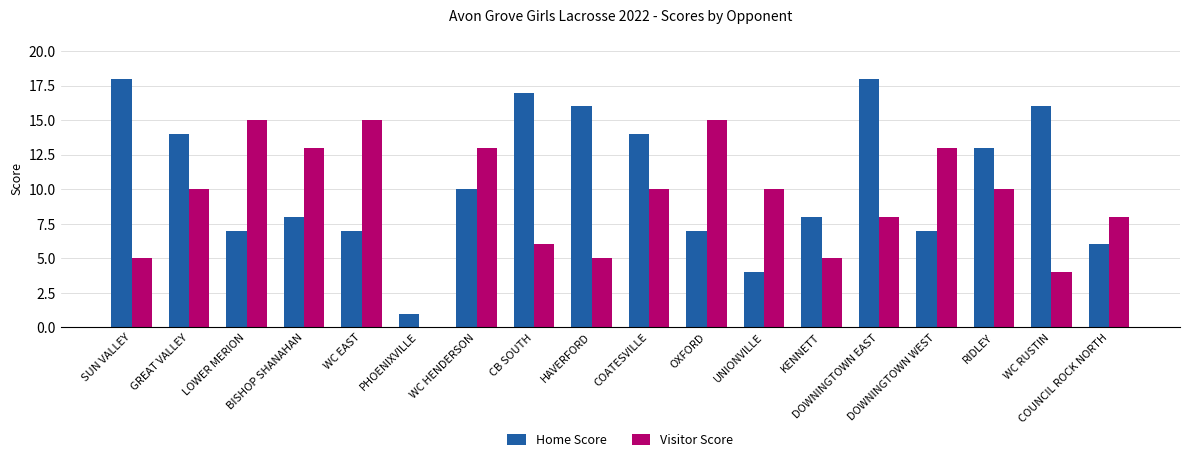

What is the greatest value displayed?

18